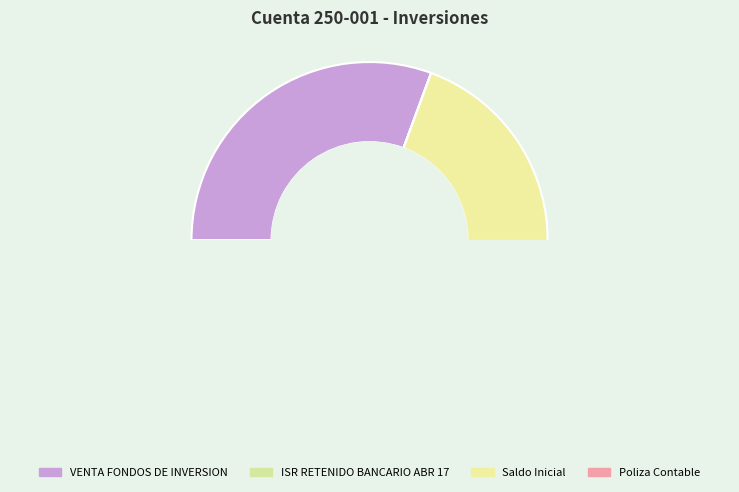

How many segments does this pie chart have?

4